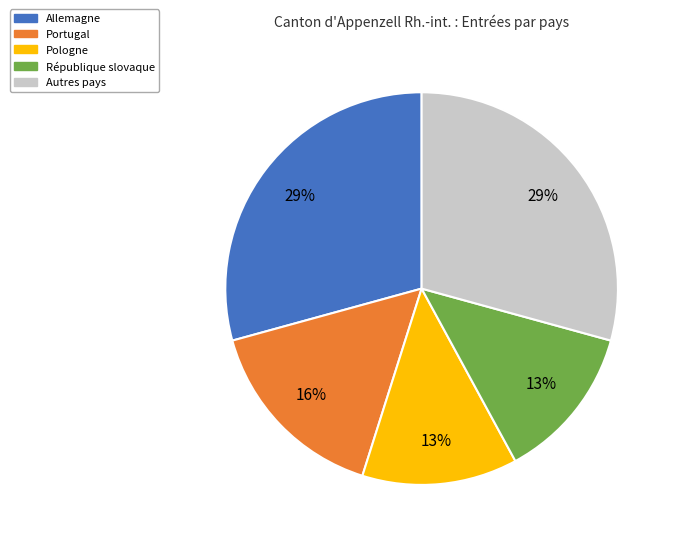

How many slices are in this pie chart?

5